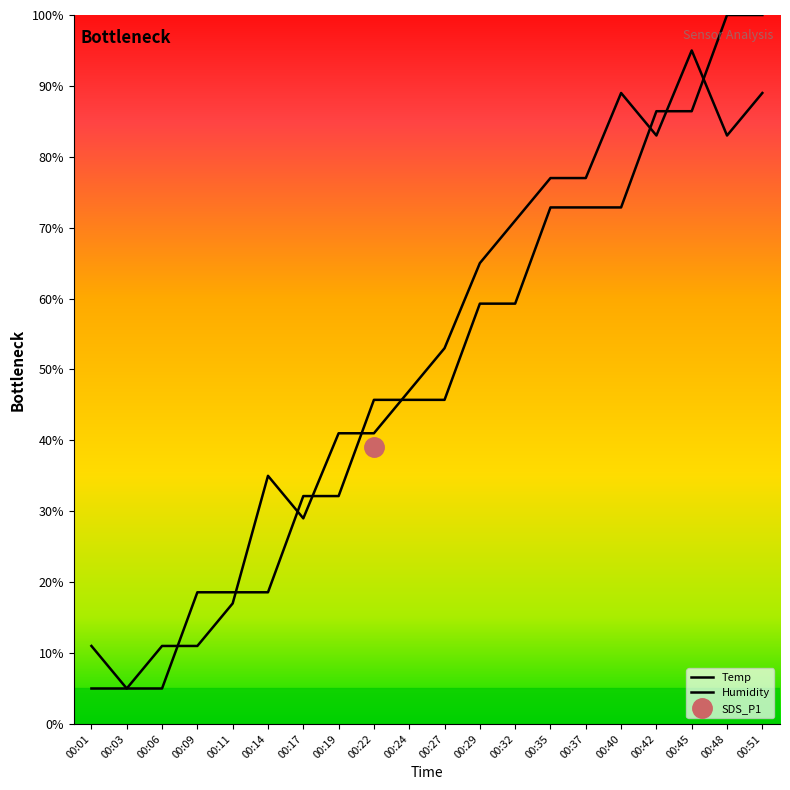

Reading left to right, transcribe all the data shown in this chart.

Temp: 5.0	5.0	5.0	18.6	18.6	18.6	32.1	32.1	45.7	45.7	45.7	59.3	59.3	72.9	72.9	72.9	86.4	86.4	100.0	100.0
Humidity: 11.0	5.0	11.0	11.0	17.0	35.0	29.0	41.0	41.0	47.0	53.0	65.0	71.0	77.0	77.0	89.0	83.0	95.0	83.0	89.0